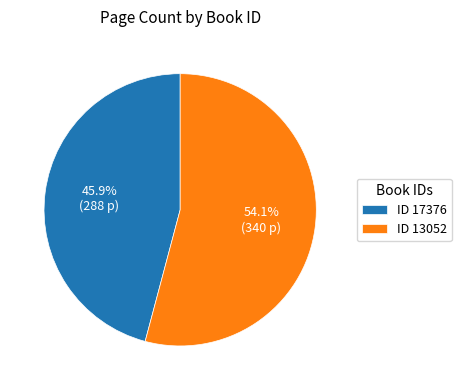

What is the smallest slice in the pie chart?

ID 17376